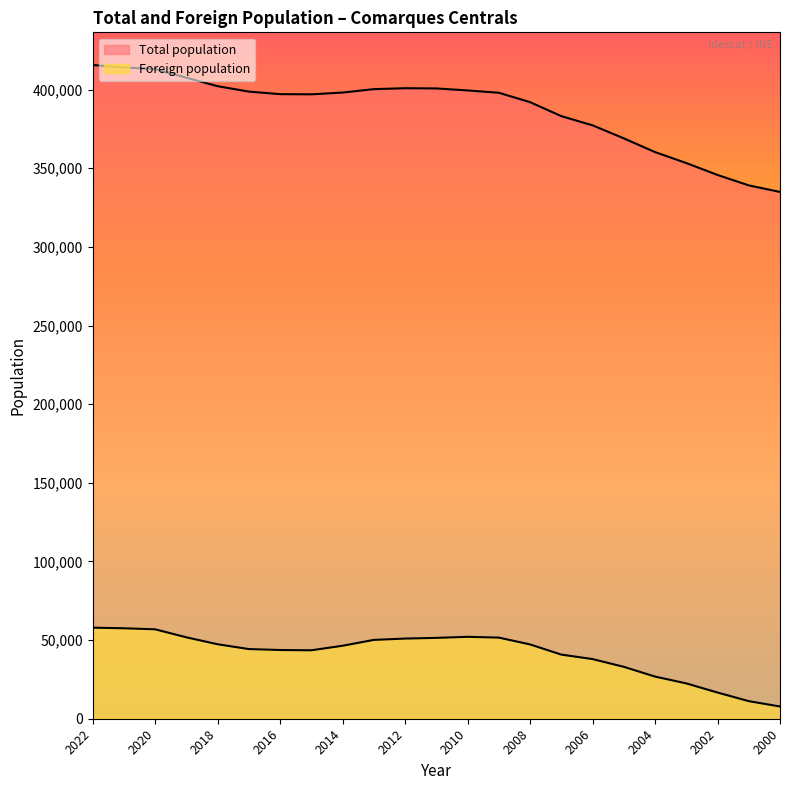

Is it true that Total population equals 360307 at 2004?

True